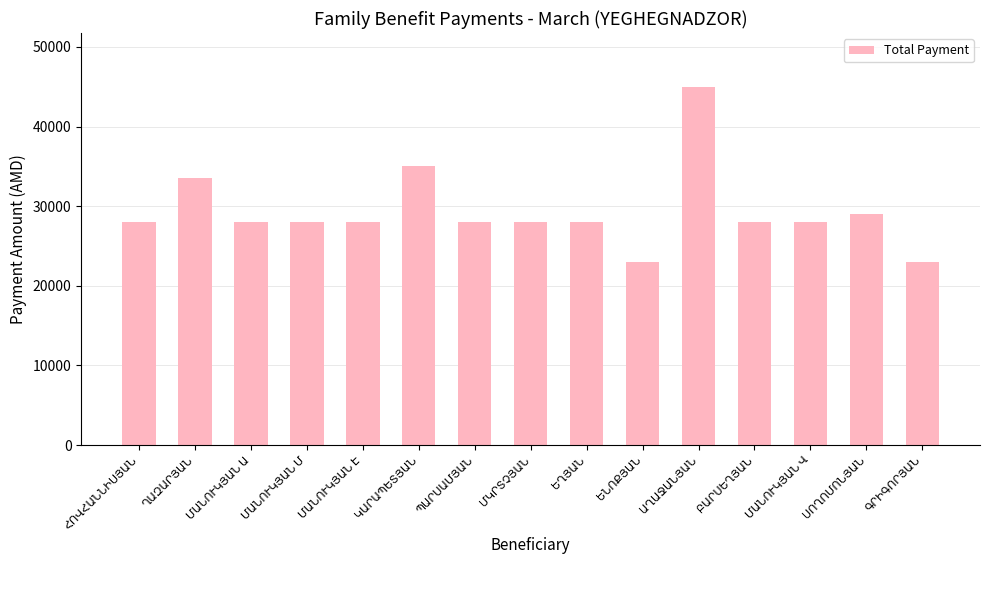

What is the sum of all values?

440500